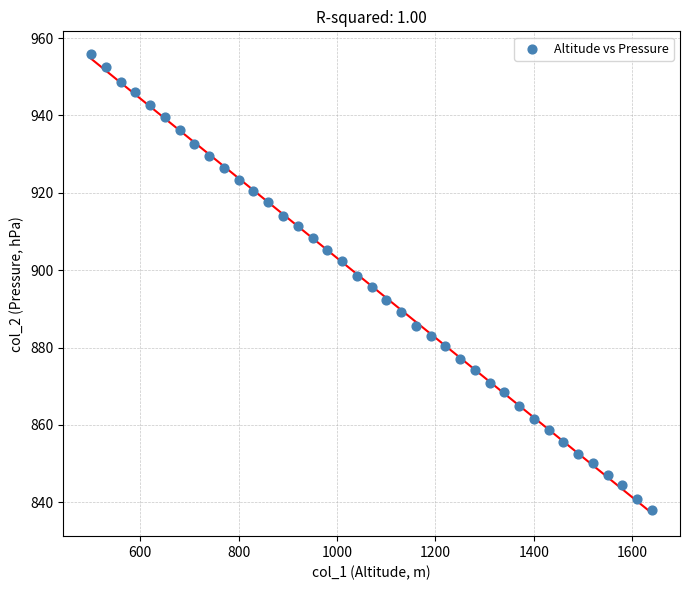

What is the range of X values (max minus min)?

1140.0